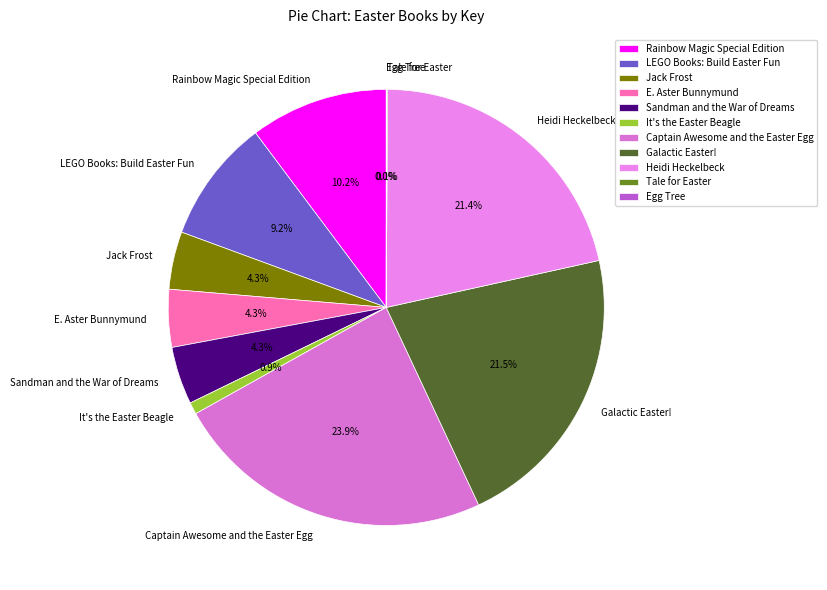

Is there a majority slice in this chart?

No